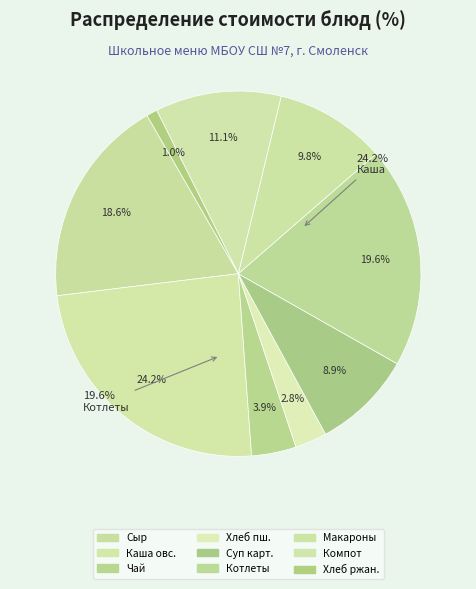

Count the number of slices in the pie.

9